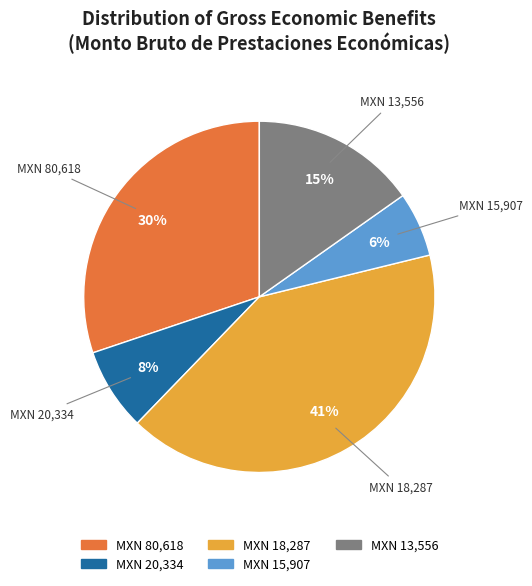

To the nearest percent, what is the average slice percentage?

20%